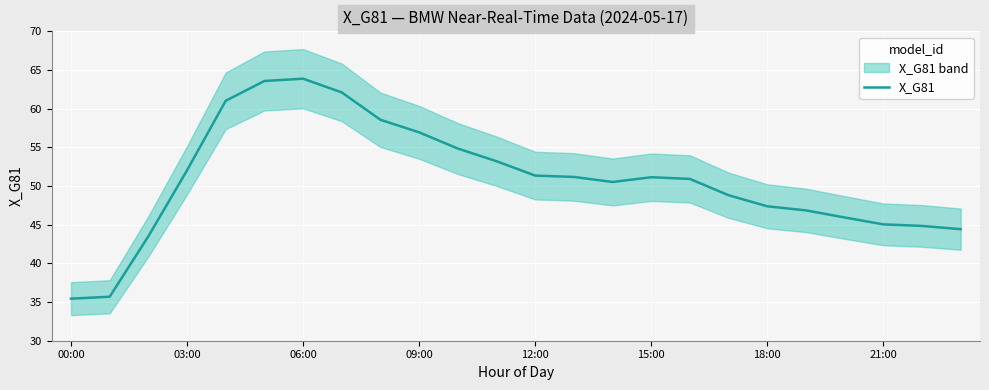

What is the maximum value for X_G81?

63.9